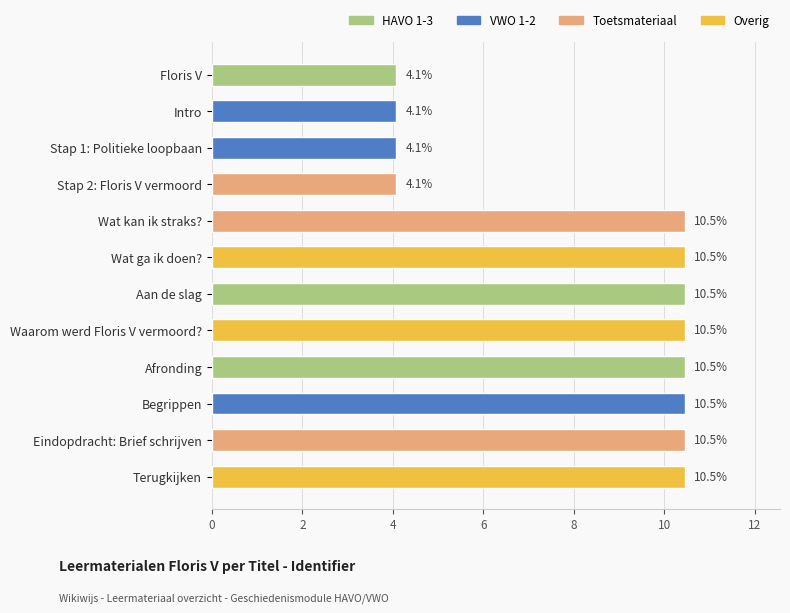

What is the approximate value at Eindopdracht: Brief schrijven?

10.5